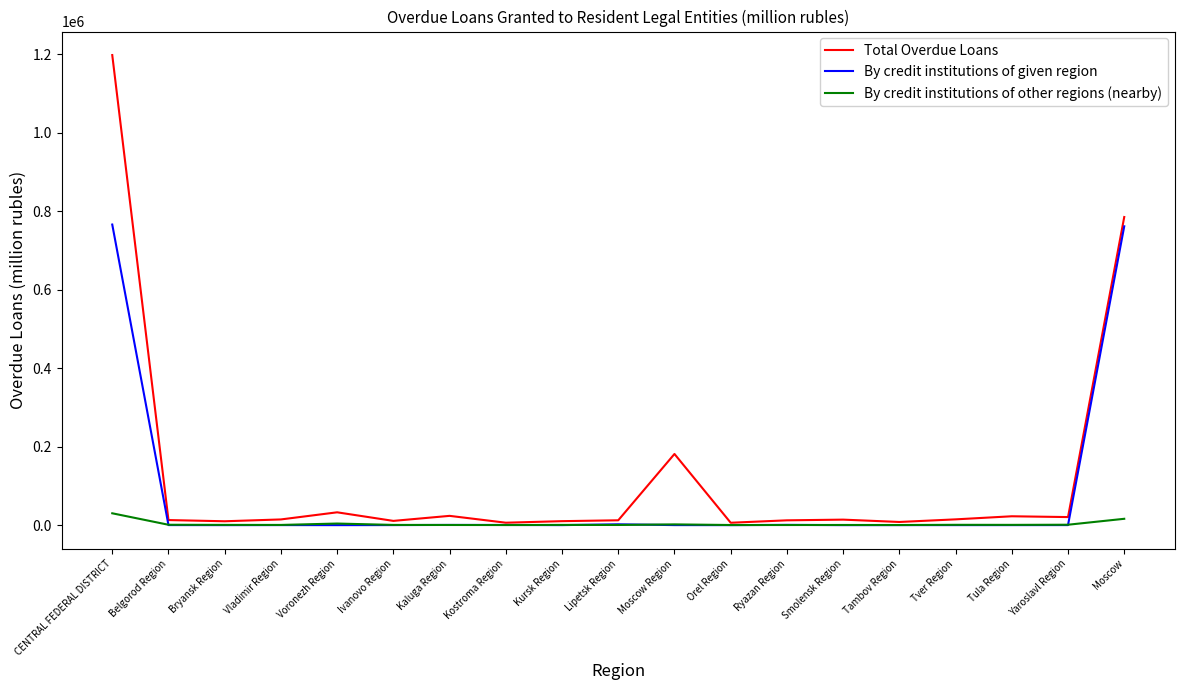

What is the greatest value displayed?

1197771